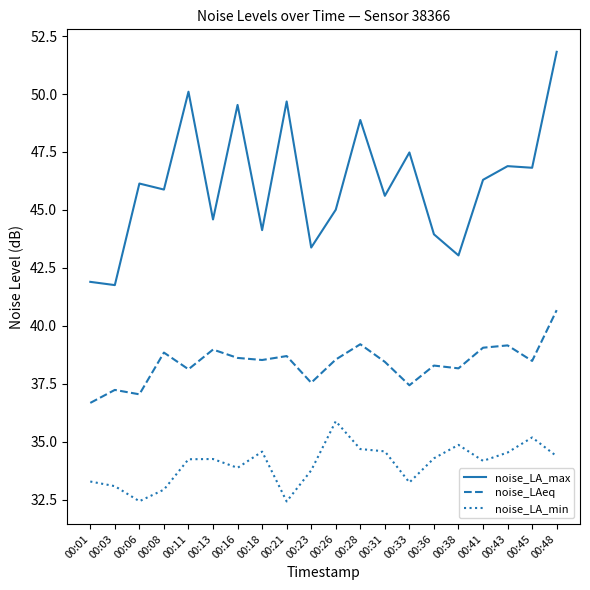

How many values in the noise_LAeq series are below 38?

5